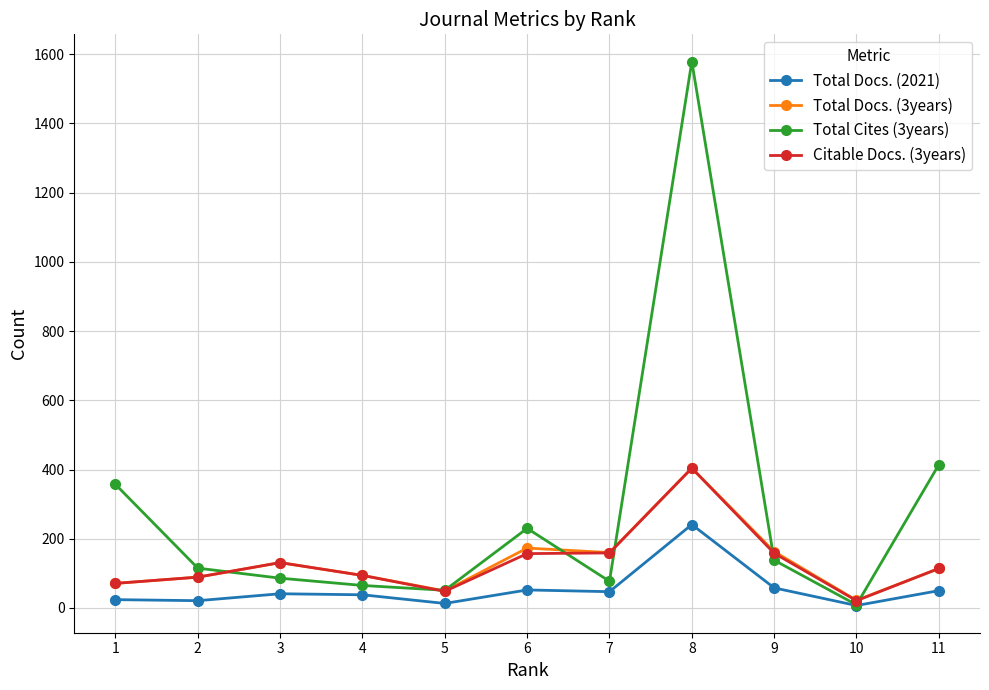

Which series changed the most between 5 and 6?

Total Cites (3years)